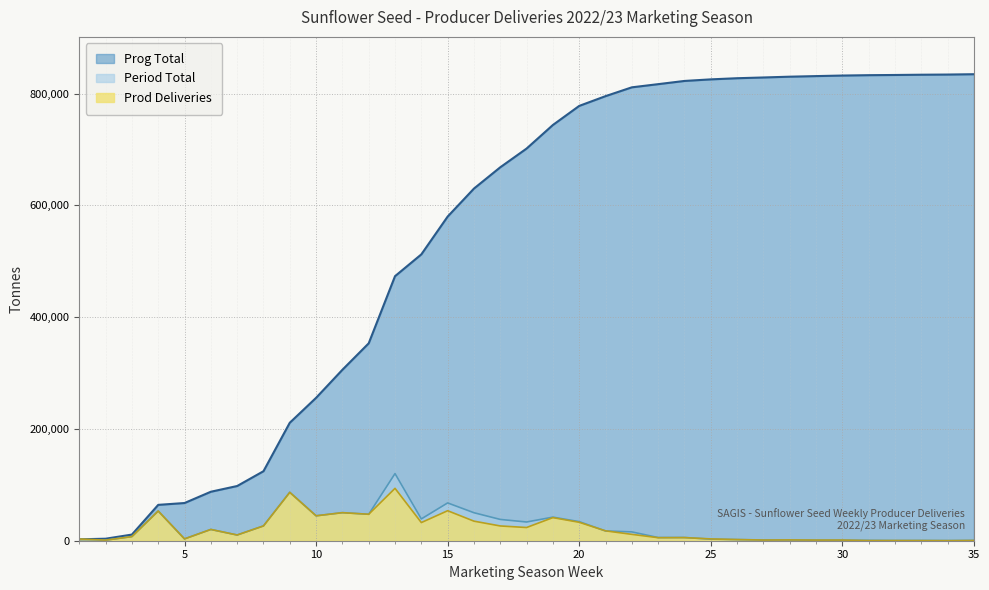

What is the spread (max minus min) of values at 14?

479764